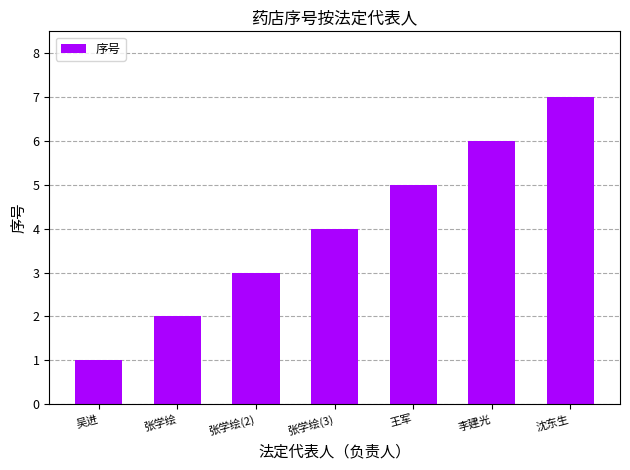

Reading left to right, what are all the values shown in this chart?

1	2	3	4	5	6	7